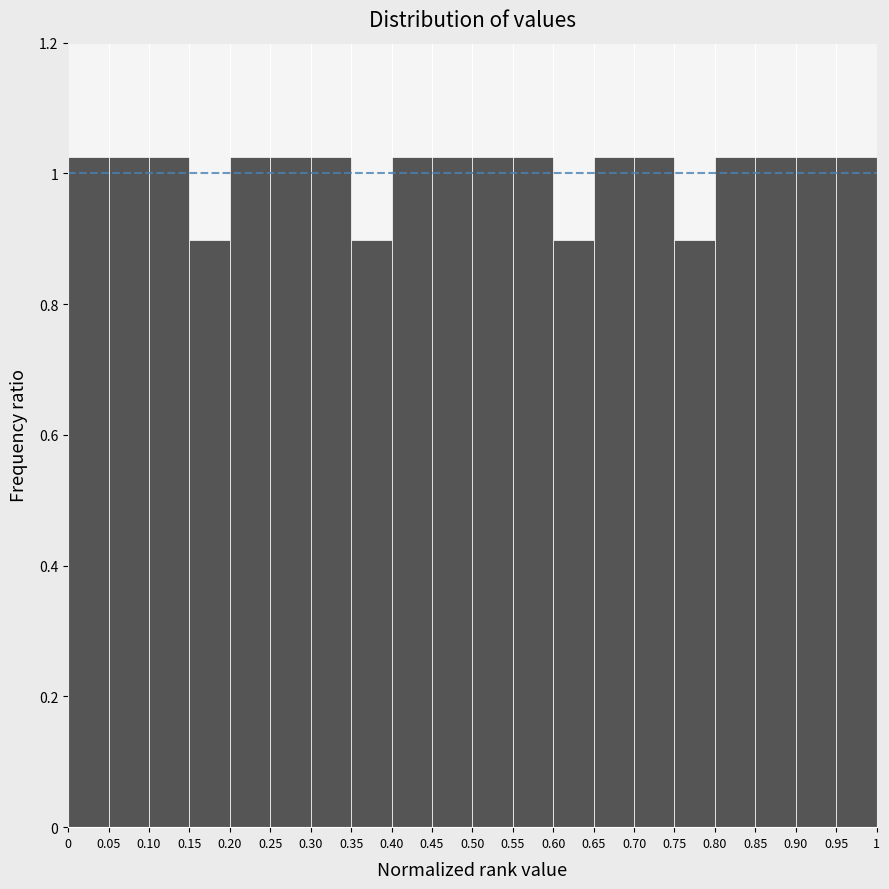

Reading left to right, transcribe this chart: for each bar, give the range it covers on the x-axis and its height. The values are not printed on the chart, so give them approximately, as read against the axis.

0 to 0.05: 1.02
0.05 to 0.10: 1.02
0.10 to 0.15: 1.02
0.15 to 0.20: 0.90
0.20 to 0.25: 1.02
0.25 to 0.30: 1.02
0.30 to 0.35: 1.02
0.35 to 0.40: 0.90
0.40 to 0.45: 1.02
0.45 to 0.50: 1.02
0.50 to 0.55: 1.02
0.55 to 0.60: 1.02
0.60 to 0.65: 0.90
0.65 to 0.70: 1.02
0.70 to 0.75: 1.02
0.75 to 0.80: 0.90
0.80 to 0.85: 1.02
0.85 to 0.90: 1.02
0.90 to 0.95: 1.02
0.95 to 1: 1.02